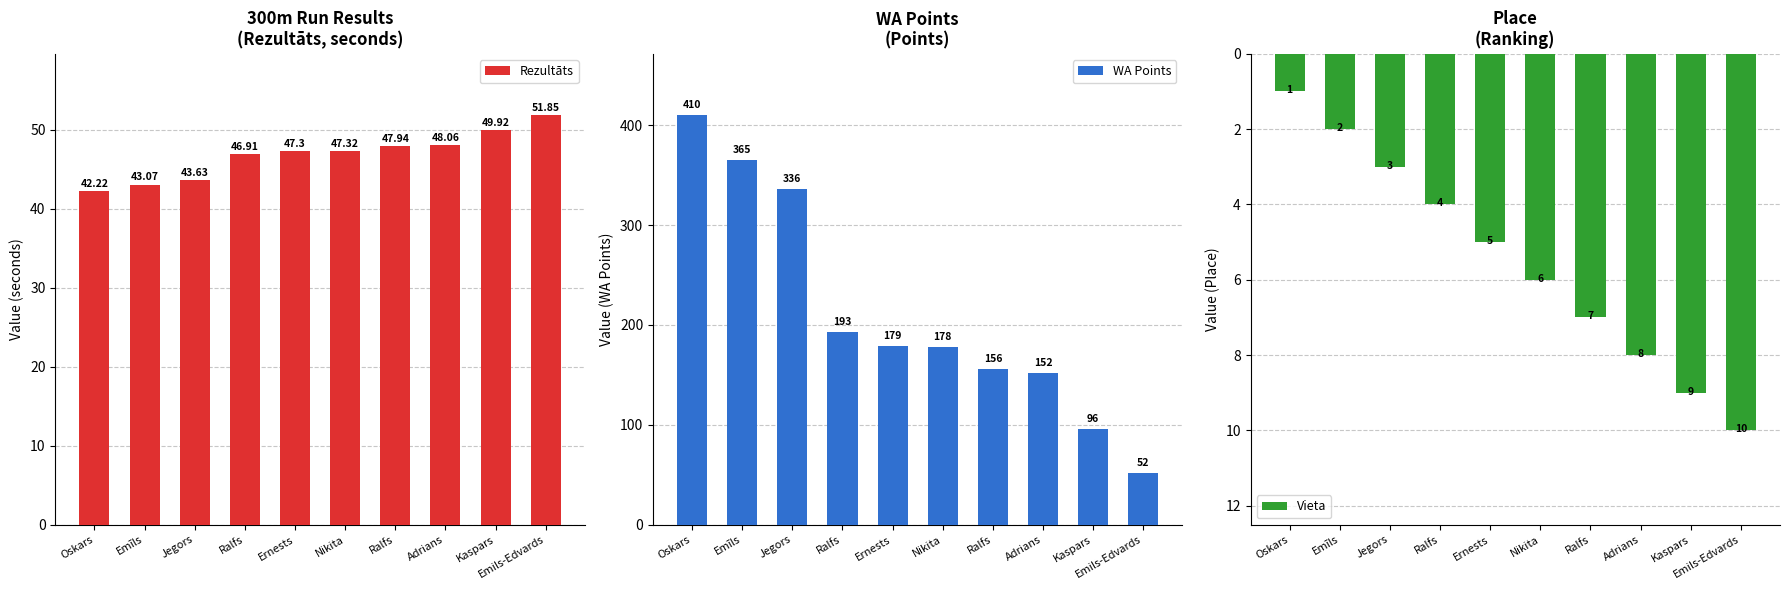

The Rezultāts series shows 42.2 at Oskars. True or false?

True